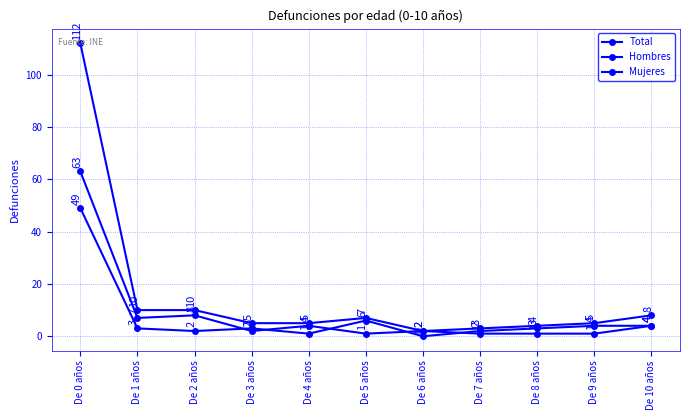

Does the chart display data point markers on the line(s)?

Yes